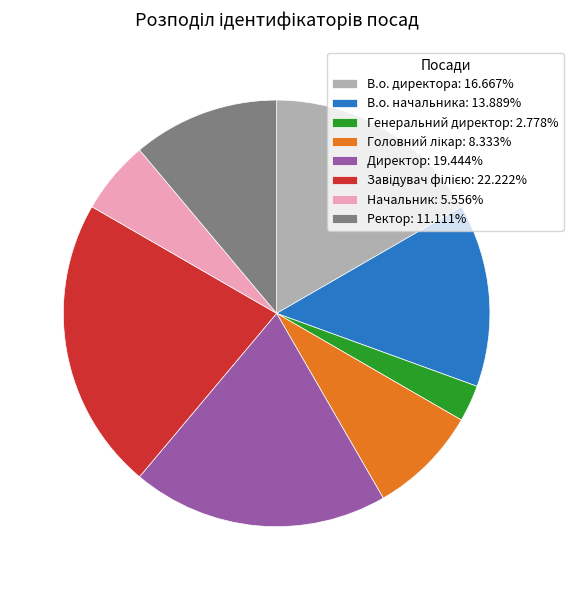

Combined, do Директор: 19.444% and Генеральний директор: 2.778% account for over 50%?

No